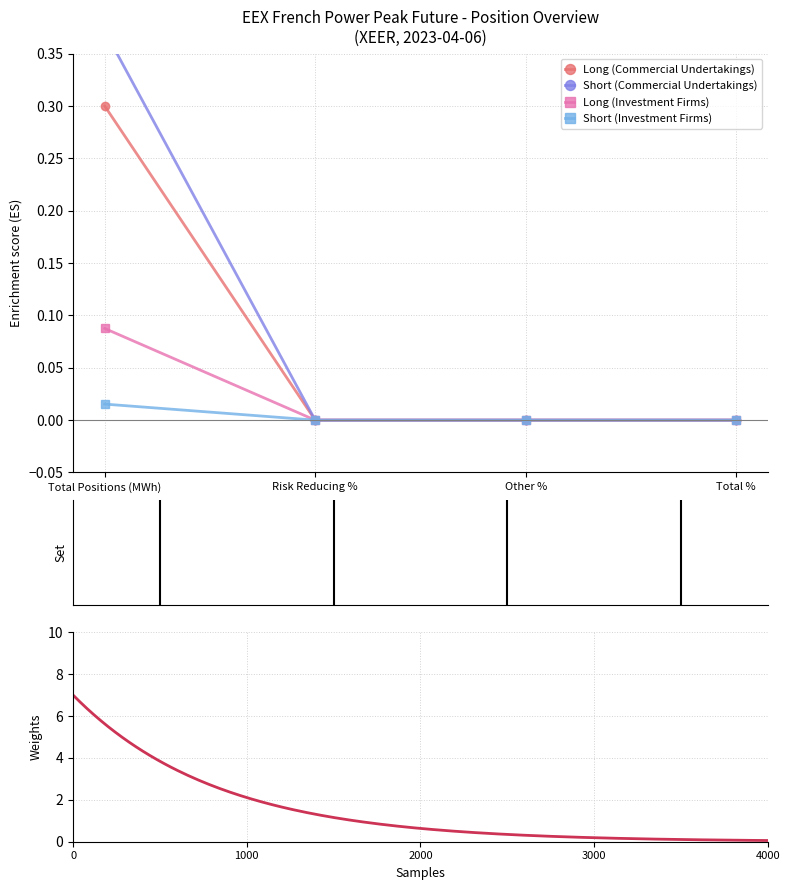

Between Risk Reducing % and Other %, which is larger?

Risk Reducing %